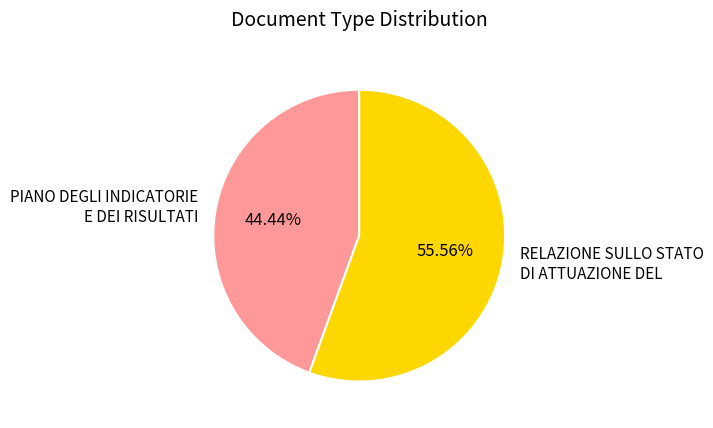

Which has a higher value, PIANO DEGLI INDICATORIE E DEI RISULTATI or RELAZIONE SULLO STATO DI ATTUAZIONE DEL?

RELAZIONE SULLO STATO DI ATTUAZIONE DEL